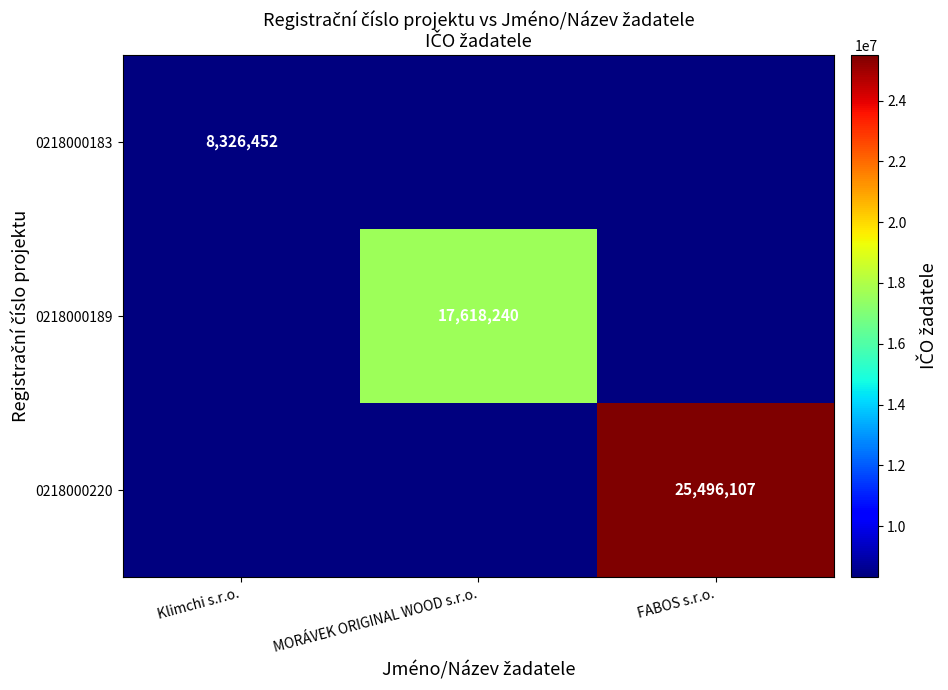

Is it true that 0218000220 equals 12995831 at FABOS s.r.o.?

False